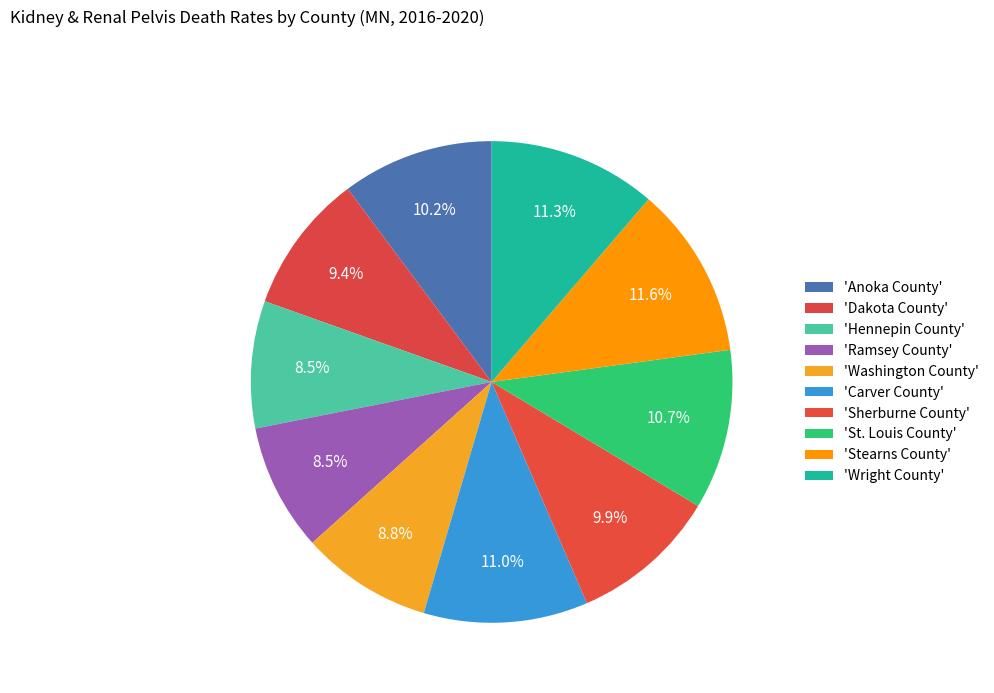

Rank the categories by value from lowest to highest.

Hennepin County, Ramsey County, Washington County, Dakota County, Sherburne County, Anoka County, St. Louis County, Carver County, Wright County, Stearns County